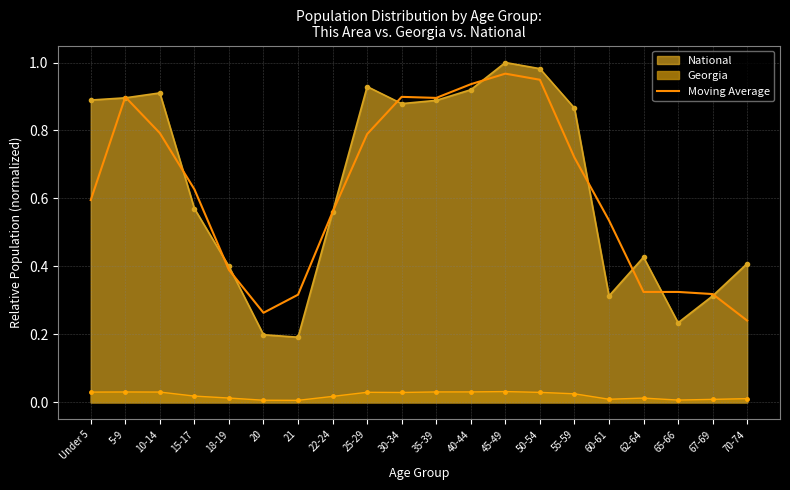

What is the label of the 15th point from the left?

55-59